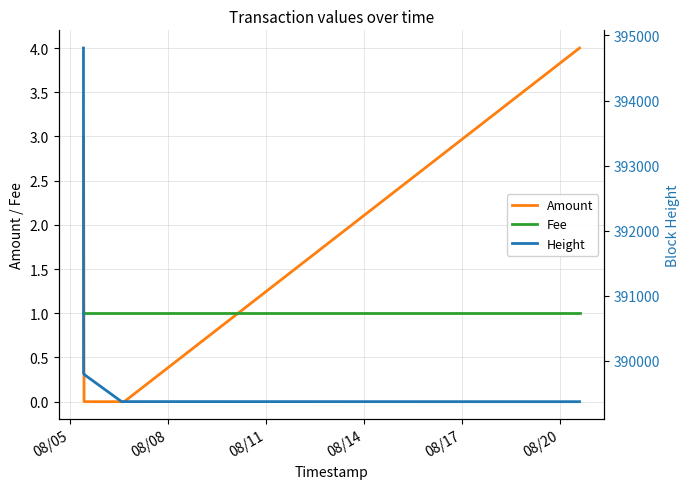

Which series ends up on top after the final intersection of Amount and Fee?

Amount